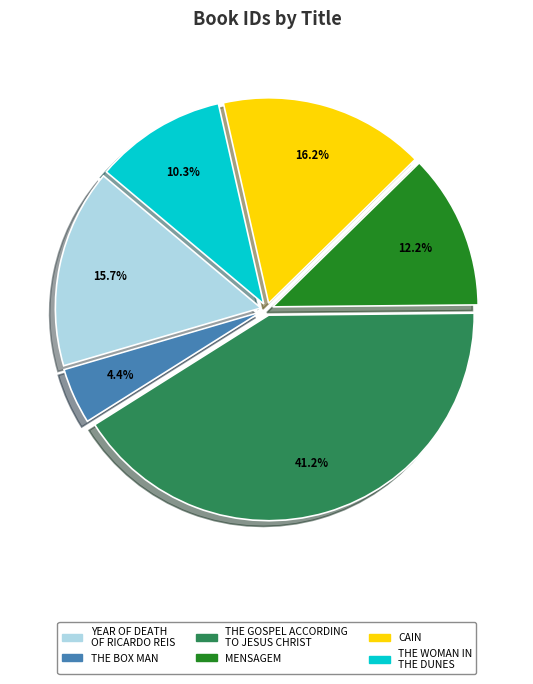

Does any single category account for the majority?

No